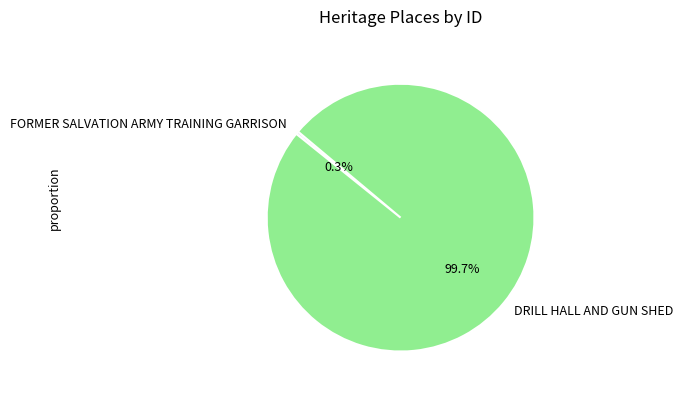

Which slice is the smallest?

FORMER SALVATION ARMY TRAINING GARRISON